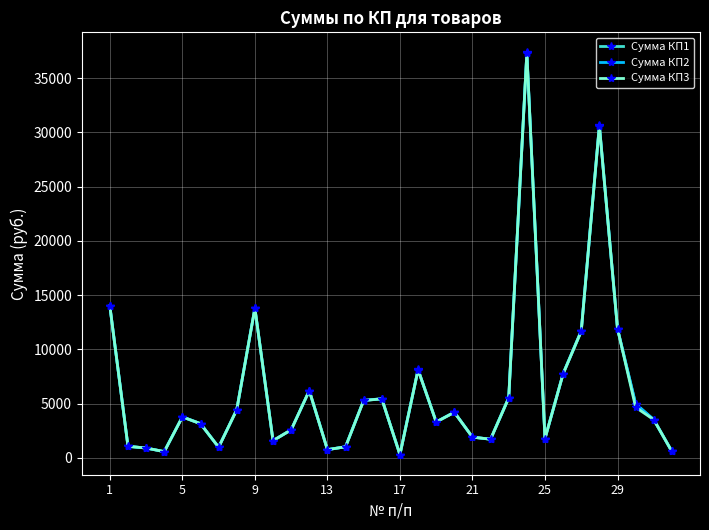

What is the value of the Сумма КП2 point at the 15th from the left?

5301.0